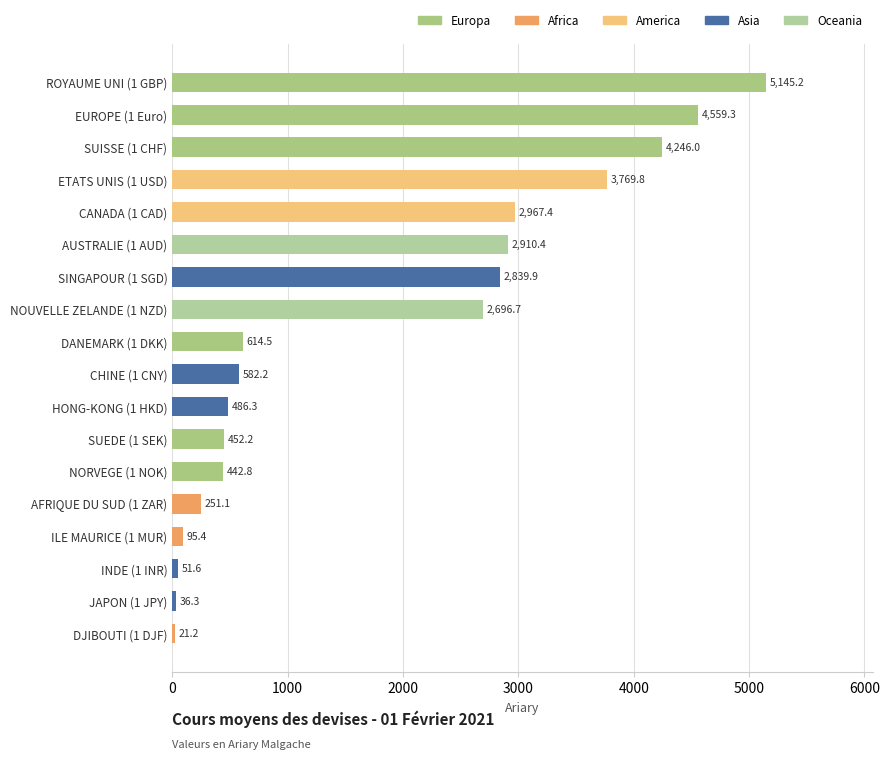

What is the difference between the maximum and second lowest values?

5108.8